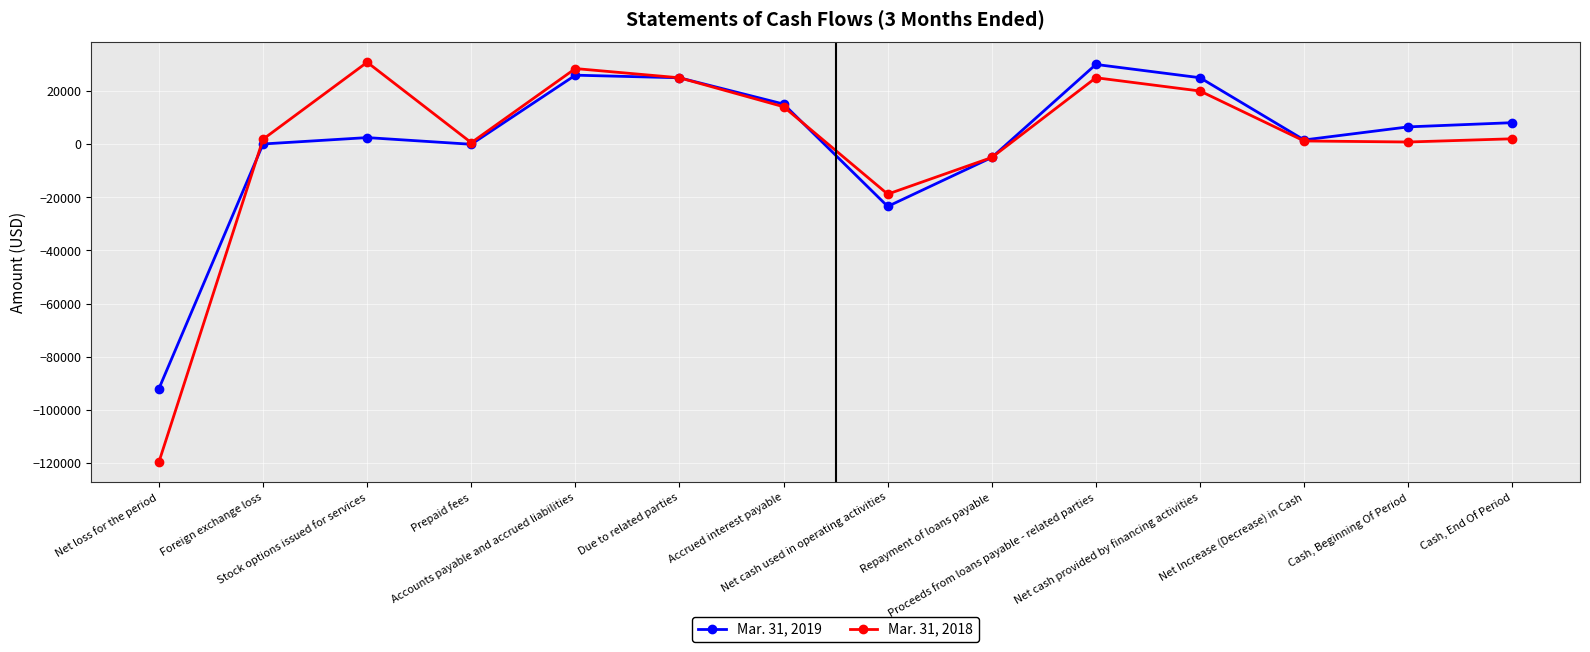

What is the difference between the maximum and minimum values in the Mar. 31, 2019 series?

121959